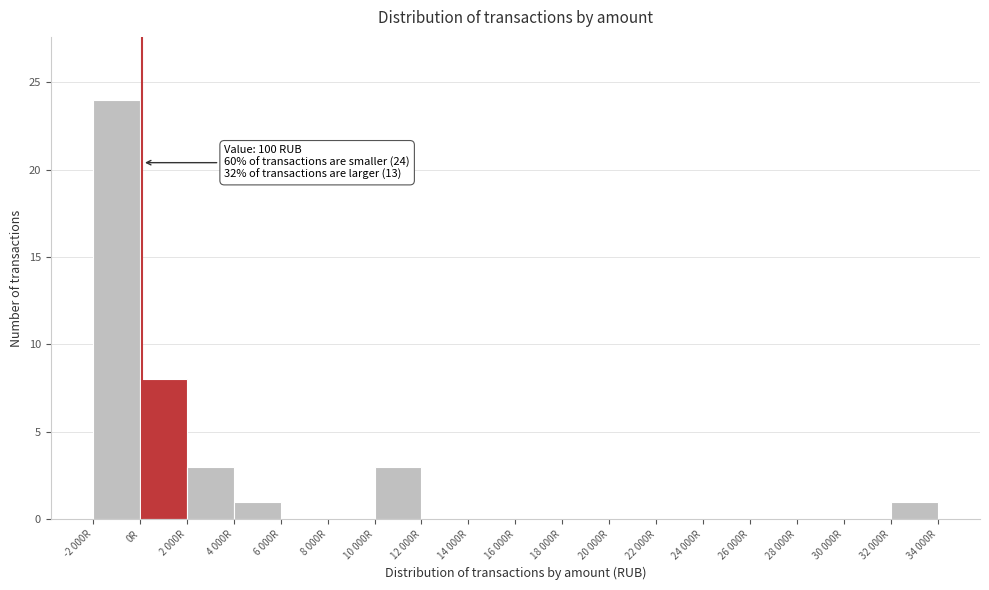

Reading left to right, list all the values displayed in this chart.

-2 000R=24	0R=8	2 000R=3	4 000R=1	6 000R=0	8 000R=0	10 000R=3	12 000R=0	14 000R=0	16 000R=0	18 000R=0	20 000R=0	22 000R=0	24 000R=0	26 000R=0	28 000R=0	30 000R=0	32 000R=1